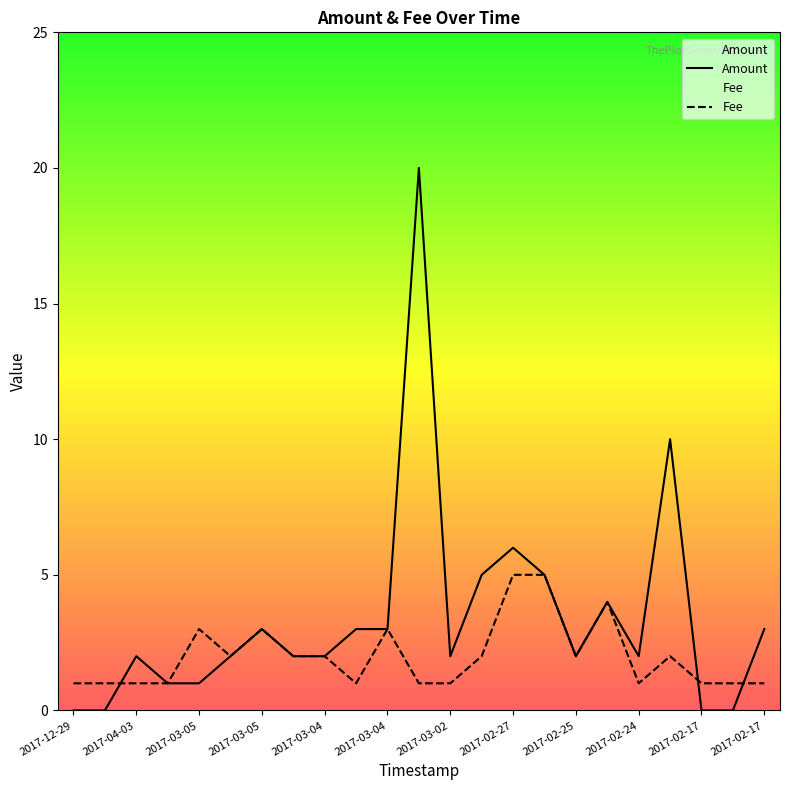

Rank the categories by Amount value from lowest to highest.

2017-07-25, 2017-02-17, 2017-02-17, 2017-12-29, 2017-03-06, 2017-03-05, 2017-04-03, 2017-03-05, 2017-03-04, 2017-03-04, 2017-03-02, 2017-02-25, 2017-02-24, 2017-03-05, 2017-03-04, 2017-03-04, 2017-02-17, 2017-02-25, 2017-03-01, 2017-02-26, 2017-02-27, 2017-02-20, 2017-03-03